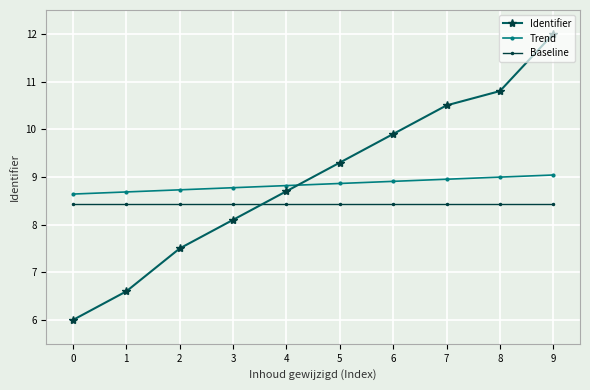

List the labels in order of Identifier value, smallest first.

0, 1, 2, 3, 4, 5, 6, 7, 8, 9